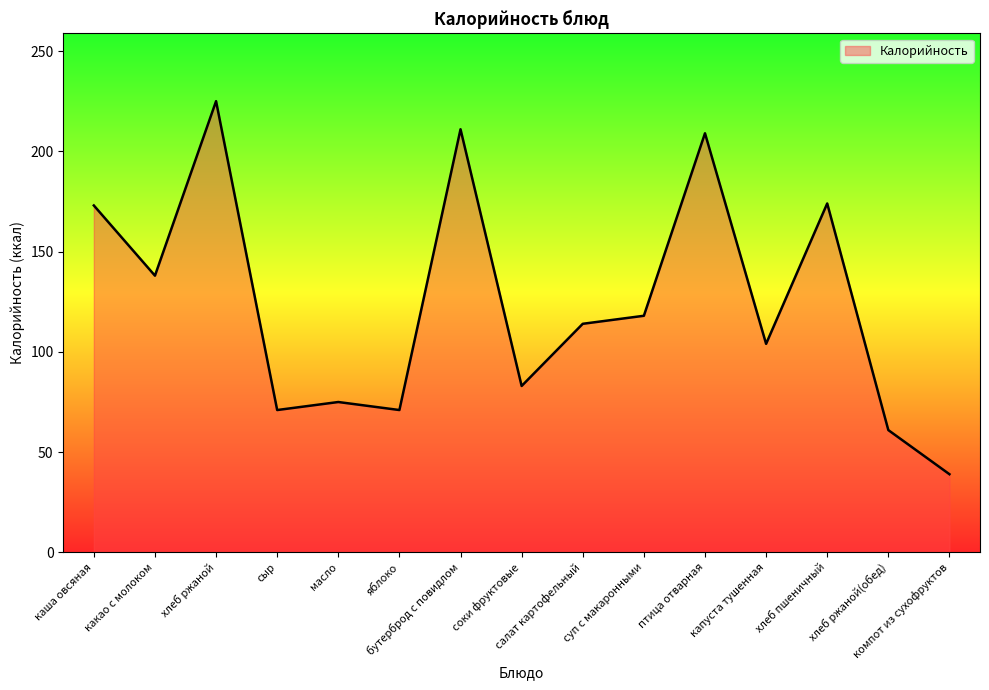

What is the minimum value shown in the chart?

39